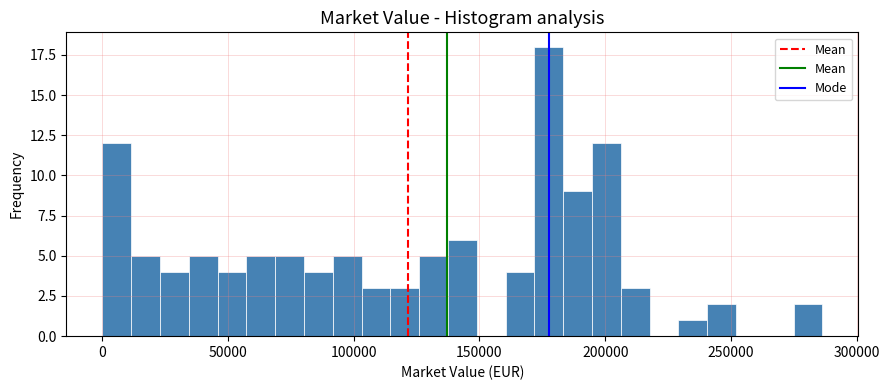

Read against the x-axis, roughly where is the centre of the tallest bar?

180000